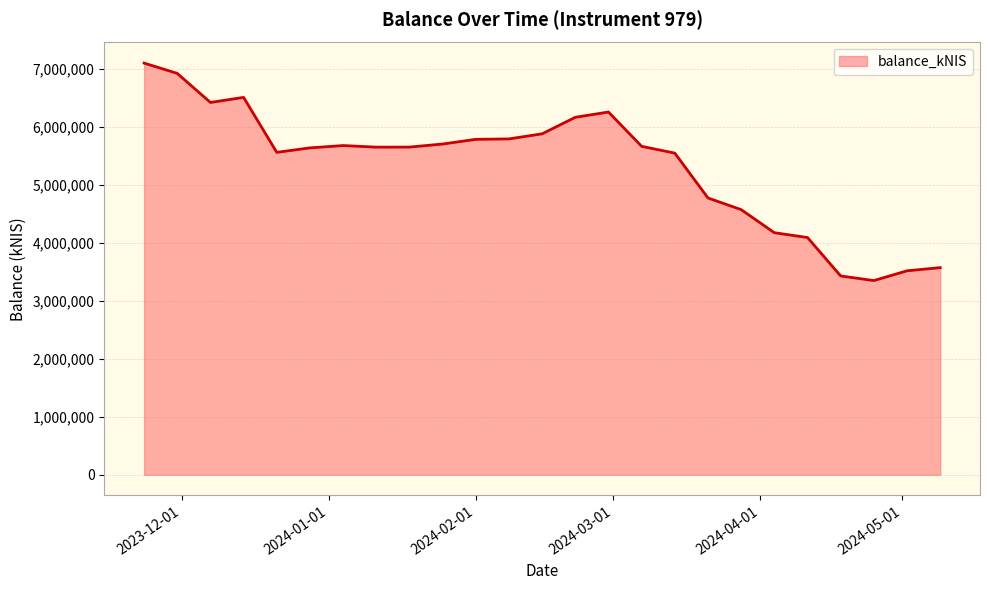

What is the difference between the maximum and minimum values?

3753960.6